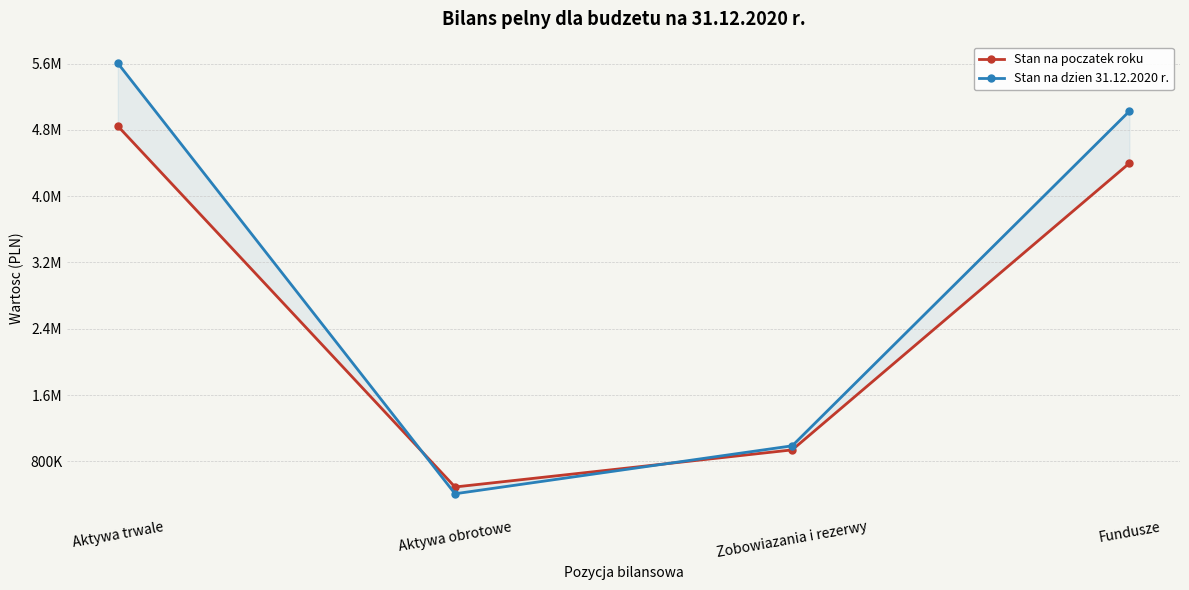

How many distinct data groups are displayed?

2